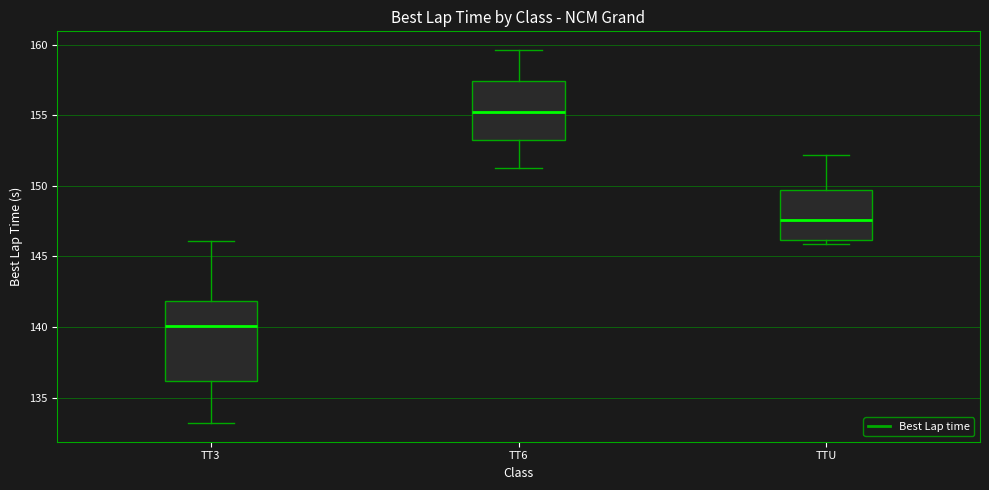

Comparing the boxes themselves (not the whiskers), which one is the tallest?

TT3